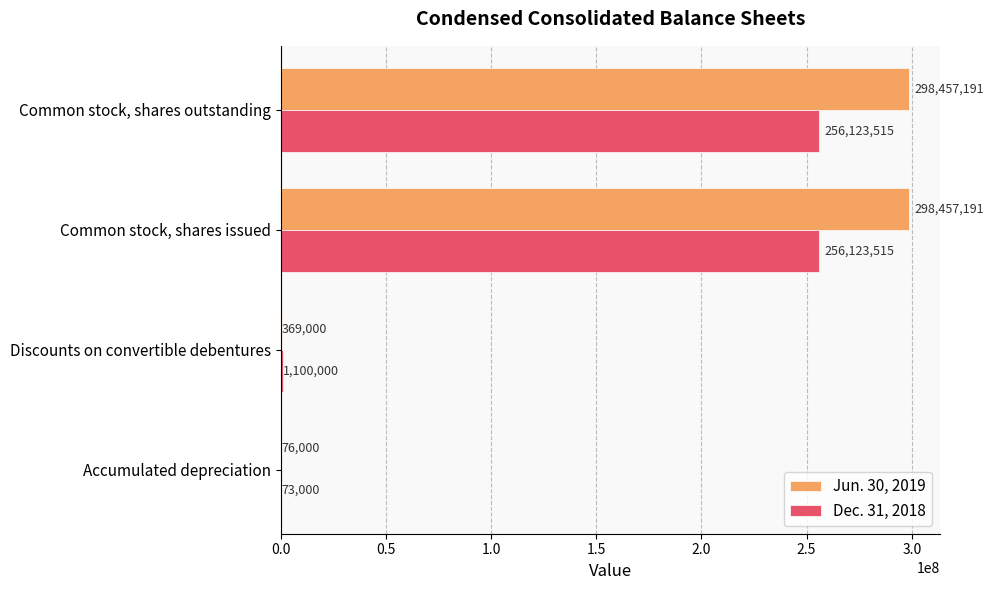

What is the approximate value of Dec. 31, 2018 at Common stock, shares issued?

256123515